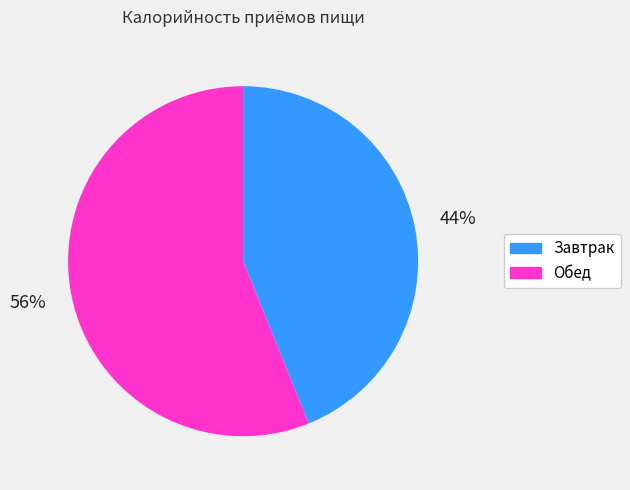

True or false: Завтрак accounts for 33% of the total.

False